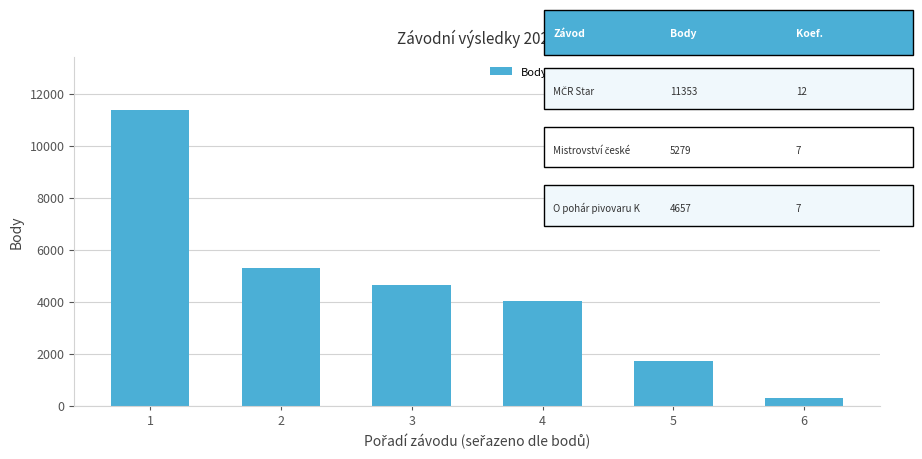

Where is the data nearest to the value 5829?

2